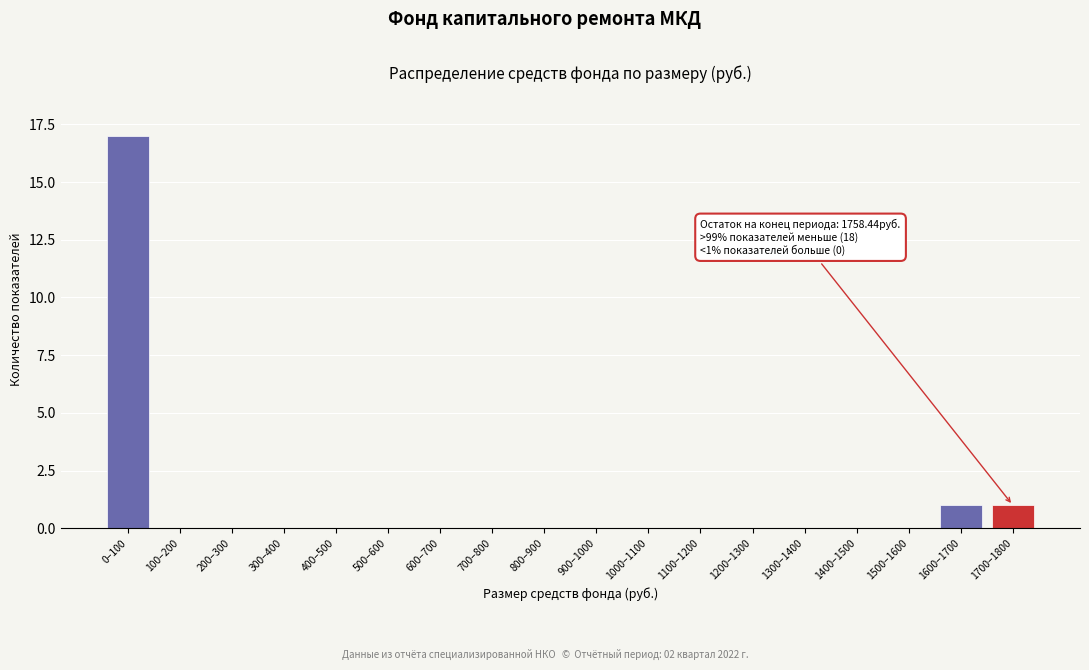

Reading left to right, list all the values displayed in this chart.

0–100=17	100–200=0	200–300=0	300–400=0	400–500=0	500–600=0	600–700=0	700–800=0	800–900=0	900–1000=0	1000–1100=0	1100–1200=0	1200–1300=0	1300–1400=0	1400–1500=0	1500–1600=0	1600–1700=1	1700–1800=1